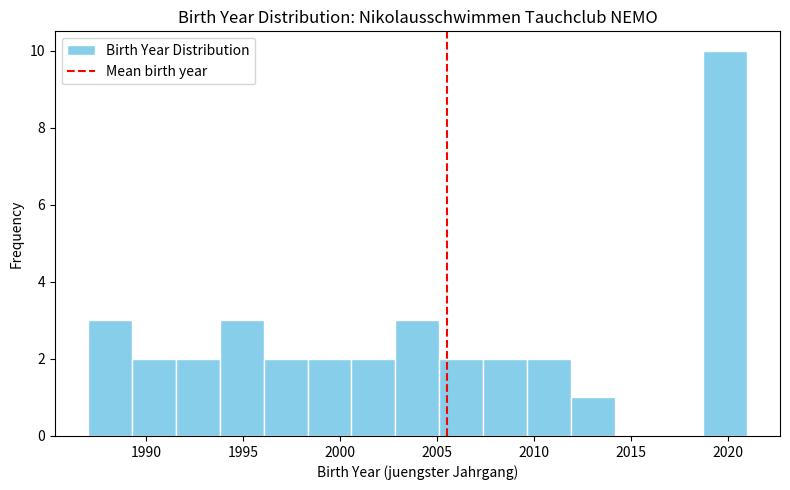

Which range on the x-axis has the tallest bar?

2018.5 to 2021.0